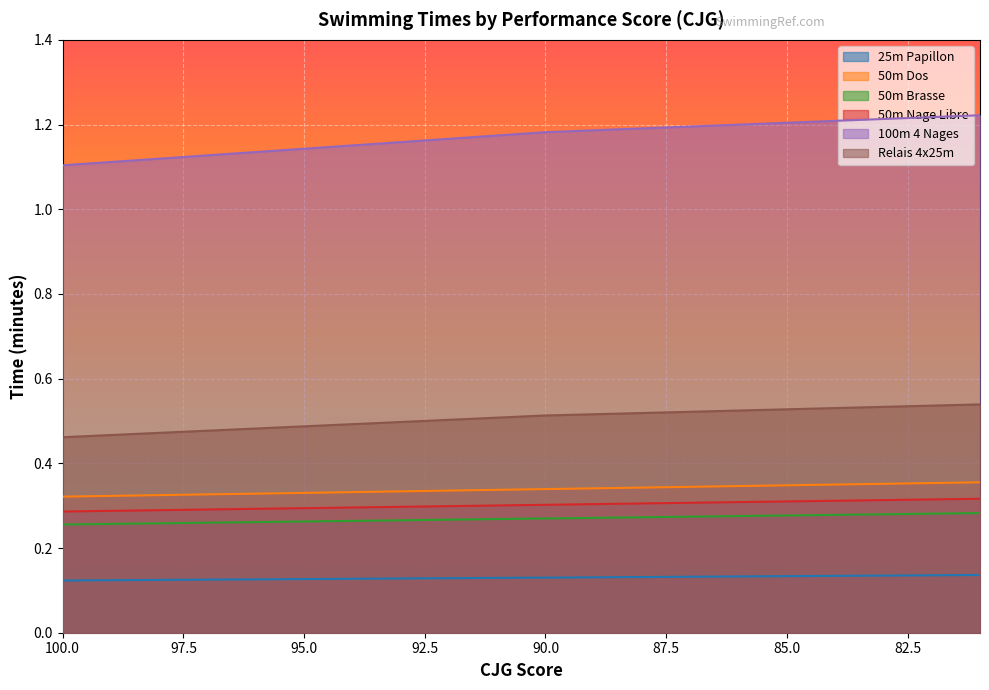

How many 100m 4 Nages values are between 1 and 2?

20